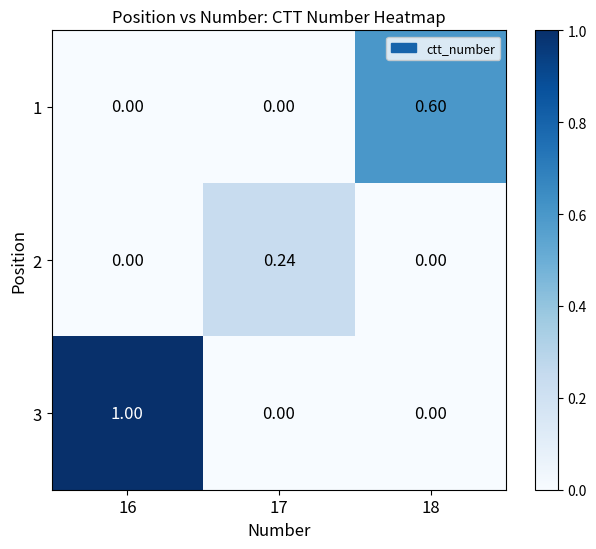

How many series are shown in this chart?

3